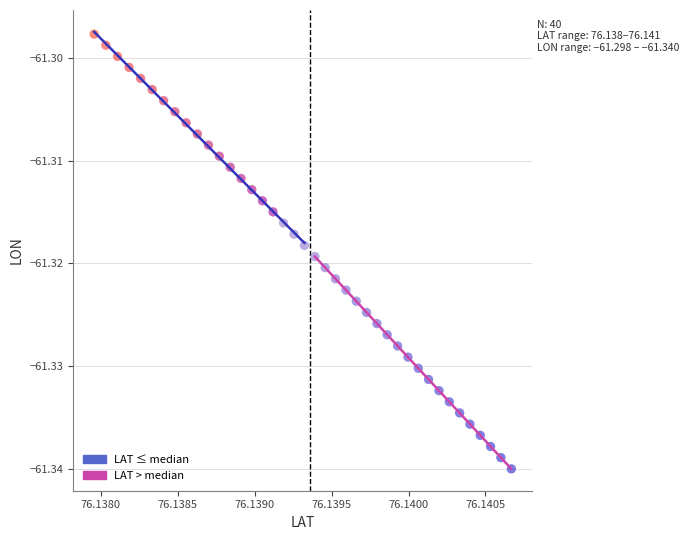

Which series has the widest spread of Y values?

LAT > median